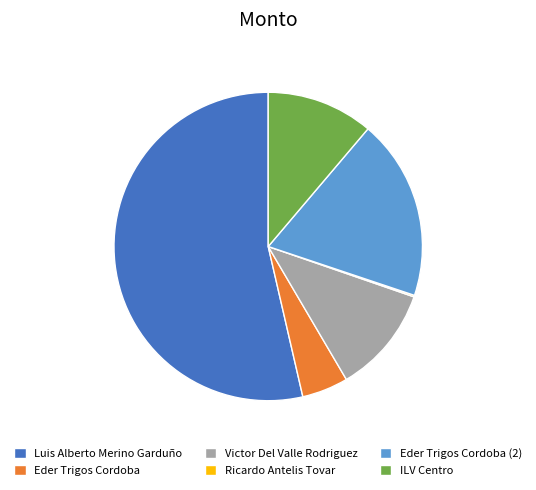

Does Eder Trigos Cordoba account for over 50% of the chart?

No